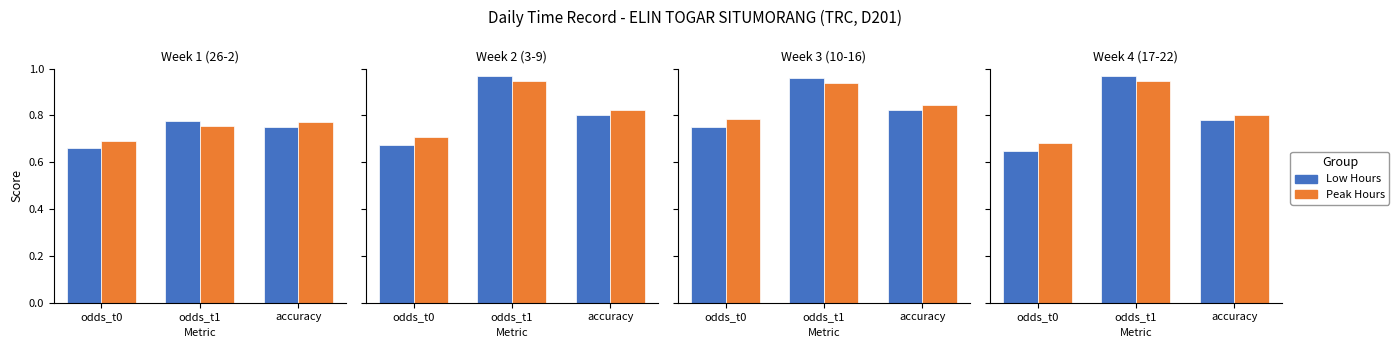

What is the value of the Peak Hours bar at the 2nd from the left?

0.9